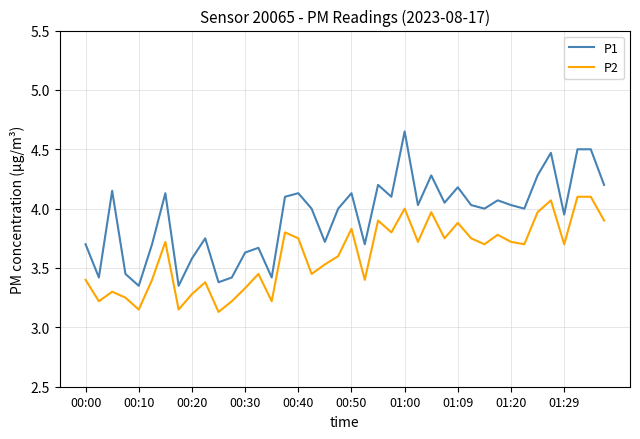

Rank the series by their average value, from lowest to highest.

P2, P1